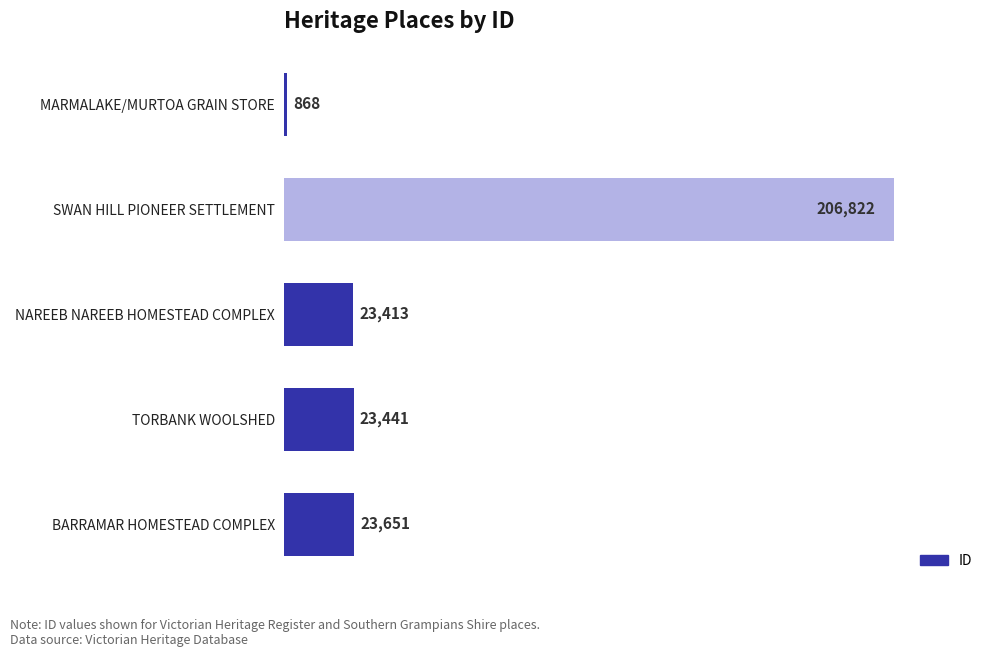

What is the minimum value shown in the chart?

868